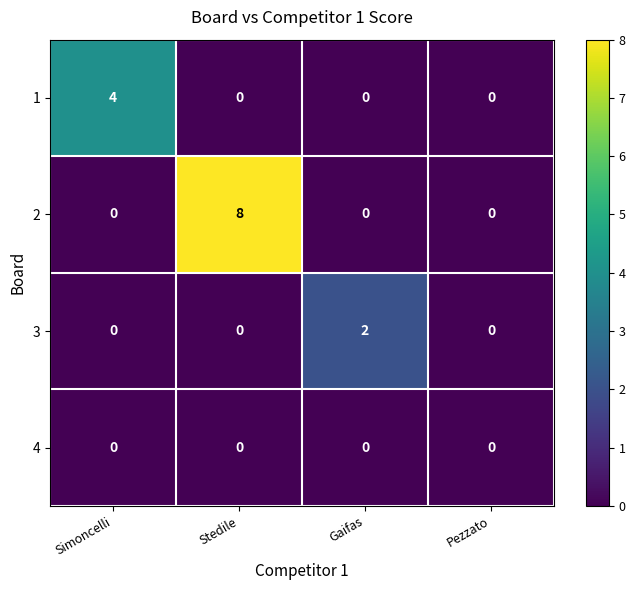

At how many categories does at least one series exceed 1?

3